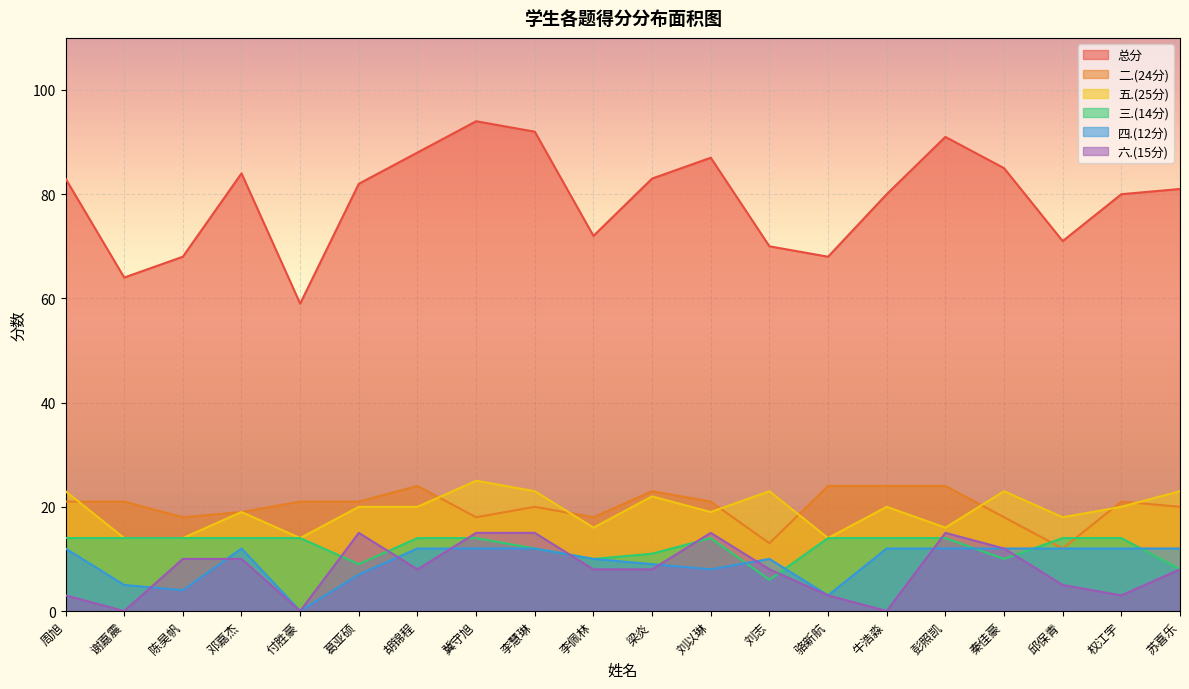

How many values in the 四.(12分) series are below 12?

9